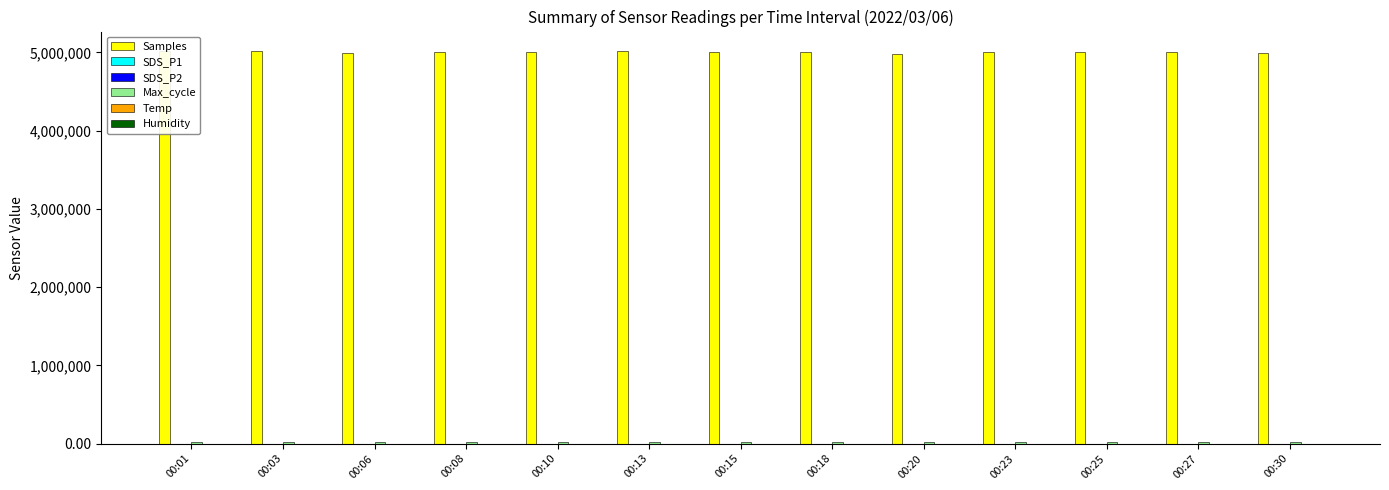

What is the spread (max minus min) of values at 00:18?

5004906.3